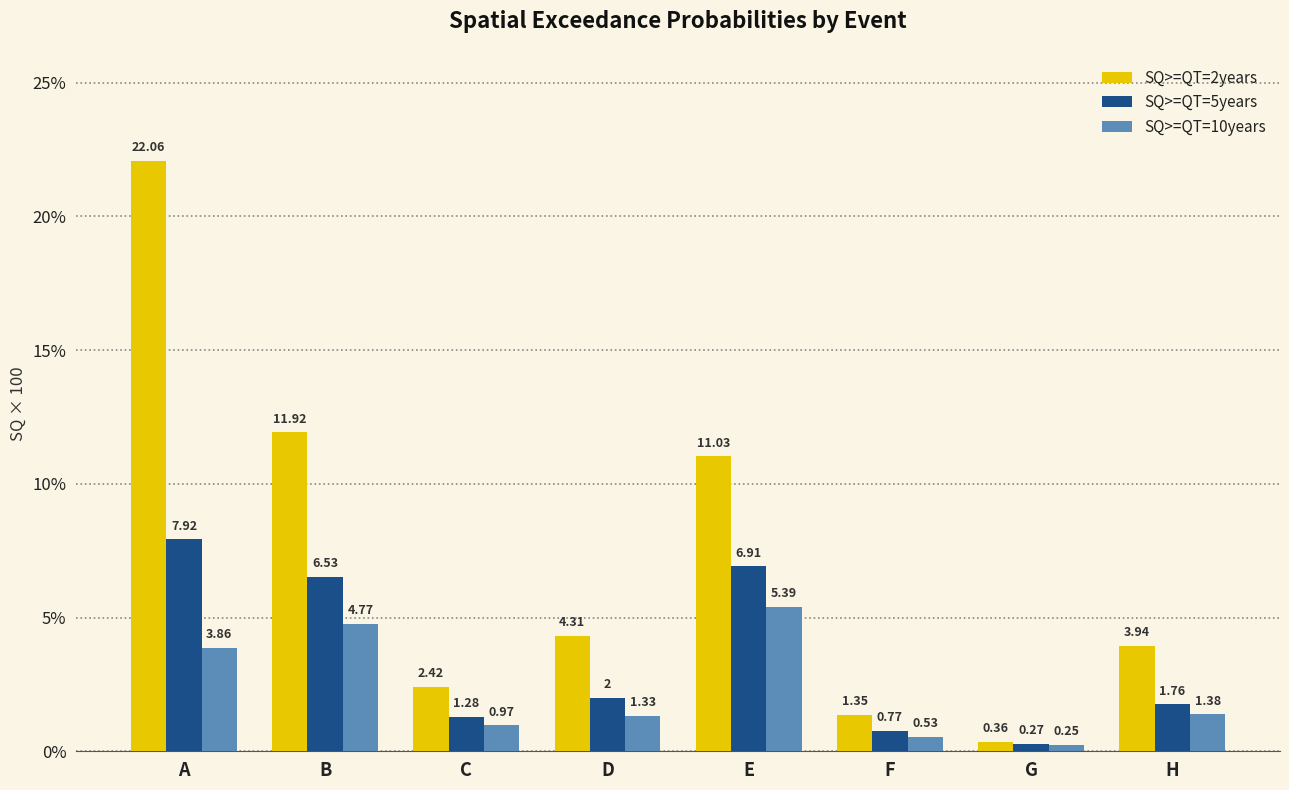

What is the average value of the SQ>=QT=10years series?

2.3